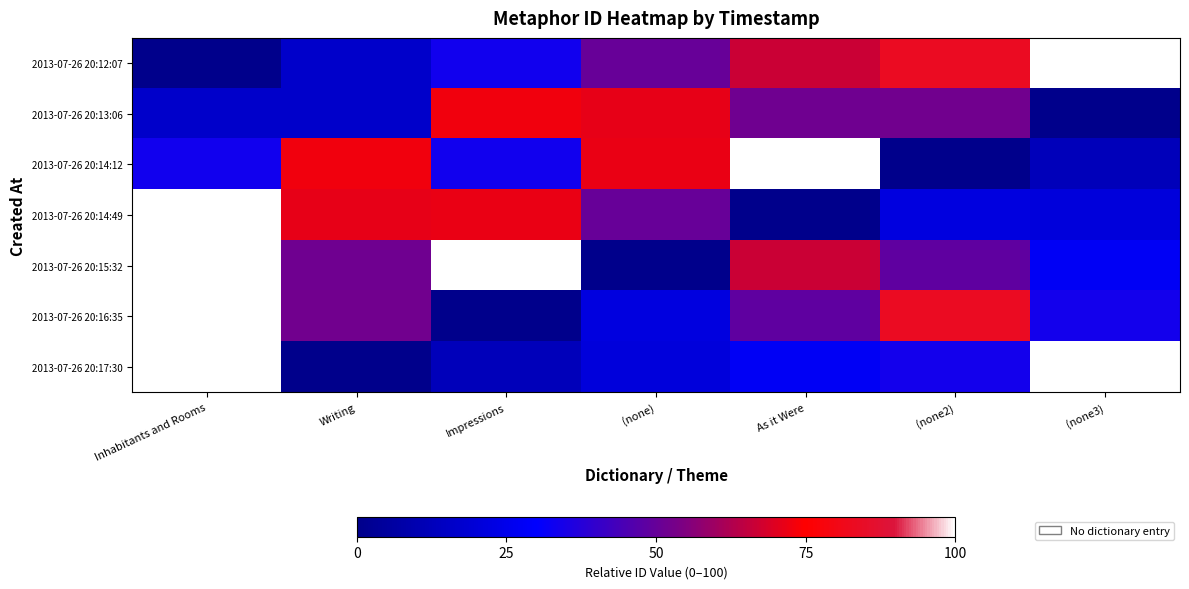

What is the greatest value displayed?

100.0